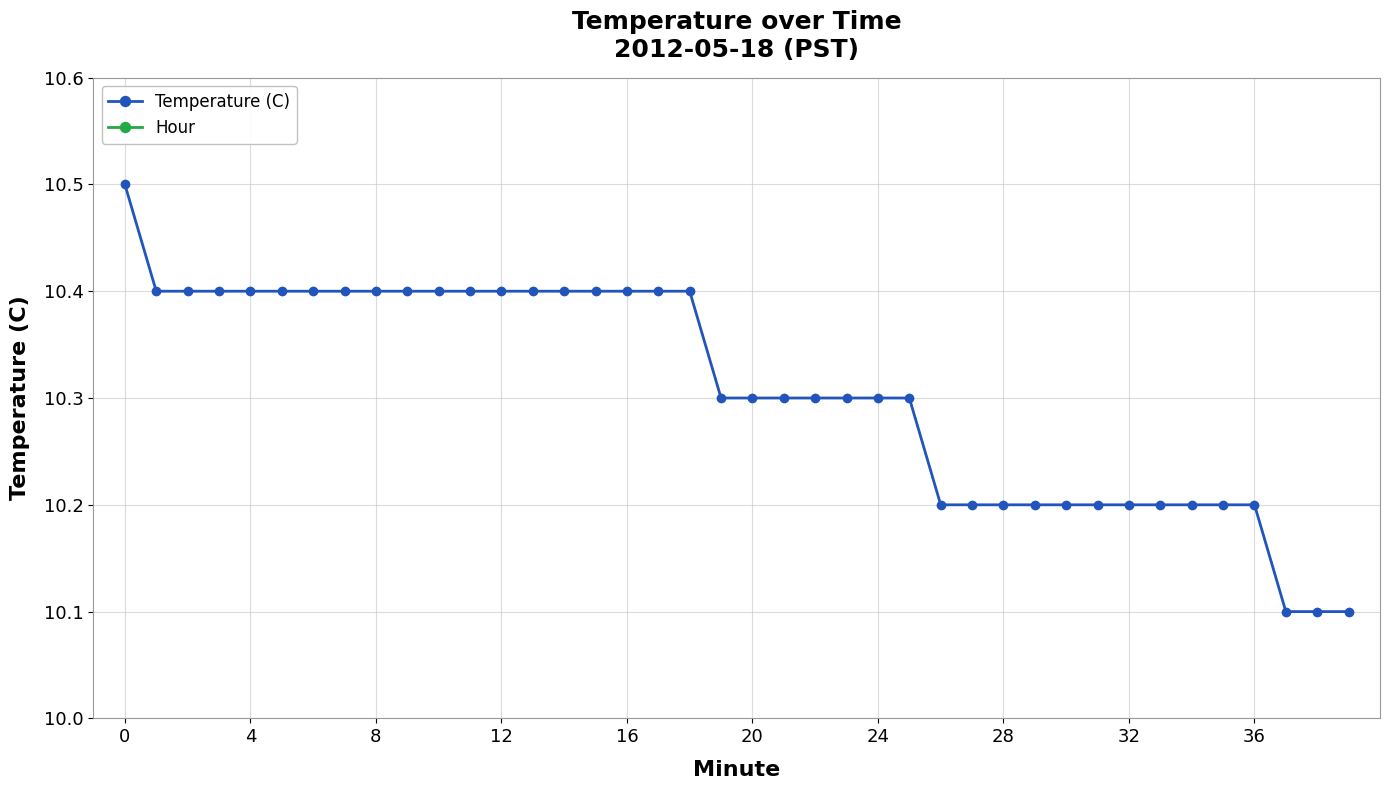

Rank the series by their maximum value, from highest to lowest.

Temperature (C), Hour